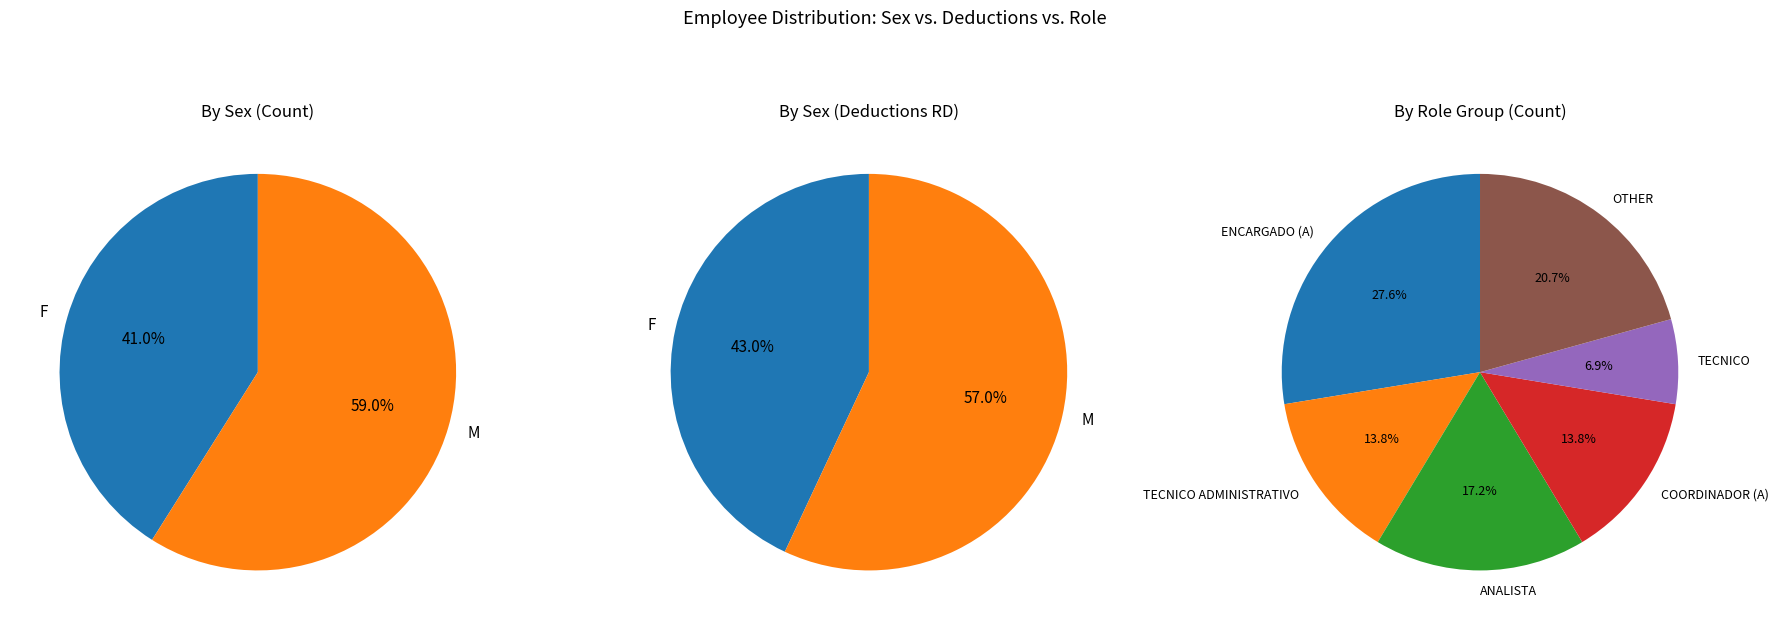

How many segments does this pie chart have?

2